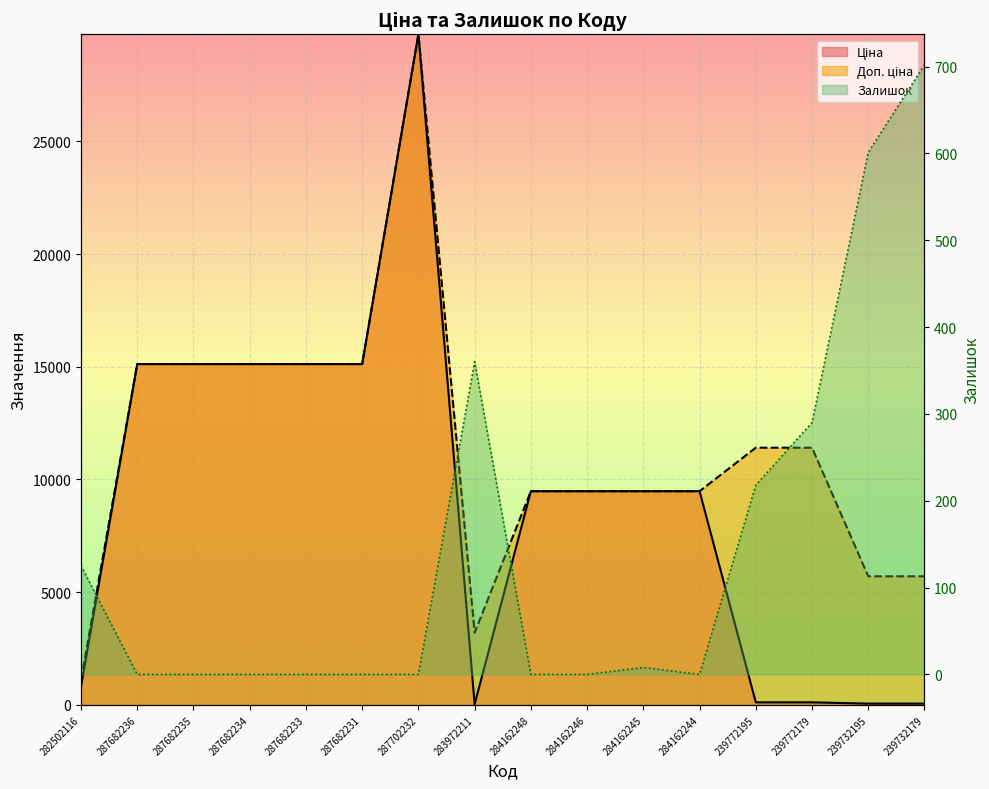

Which series has the largest range (max minus min)?

Ціна